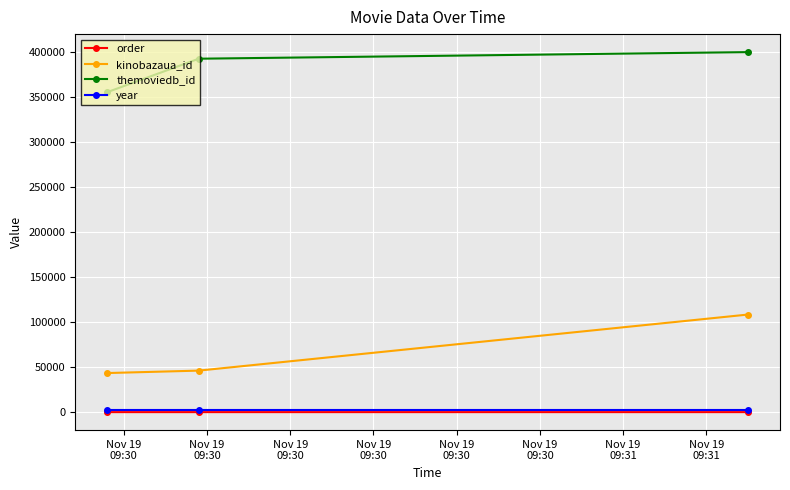

Which series has the largest range (max minus min)?

kinobazaua_id